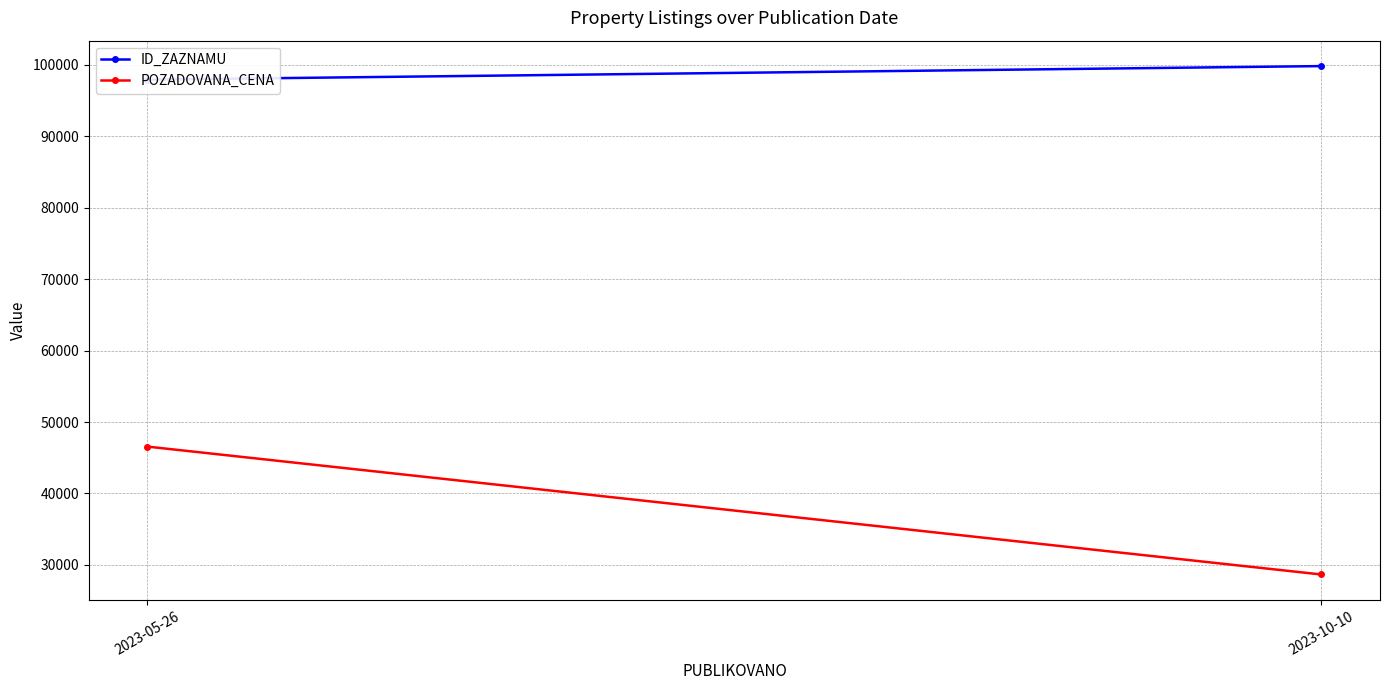

Reading left to right, extract all data points from this chart.

ID_ZAZNAMU: 97944.0	99843.0
POZADOVANA_CENA: 46560.0	28653.3